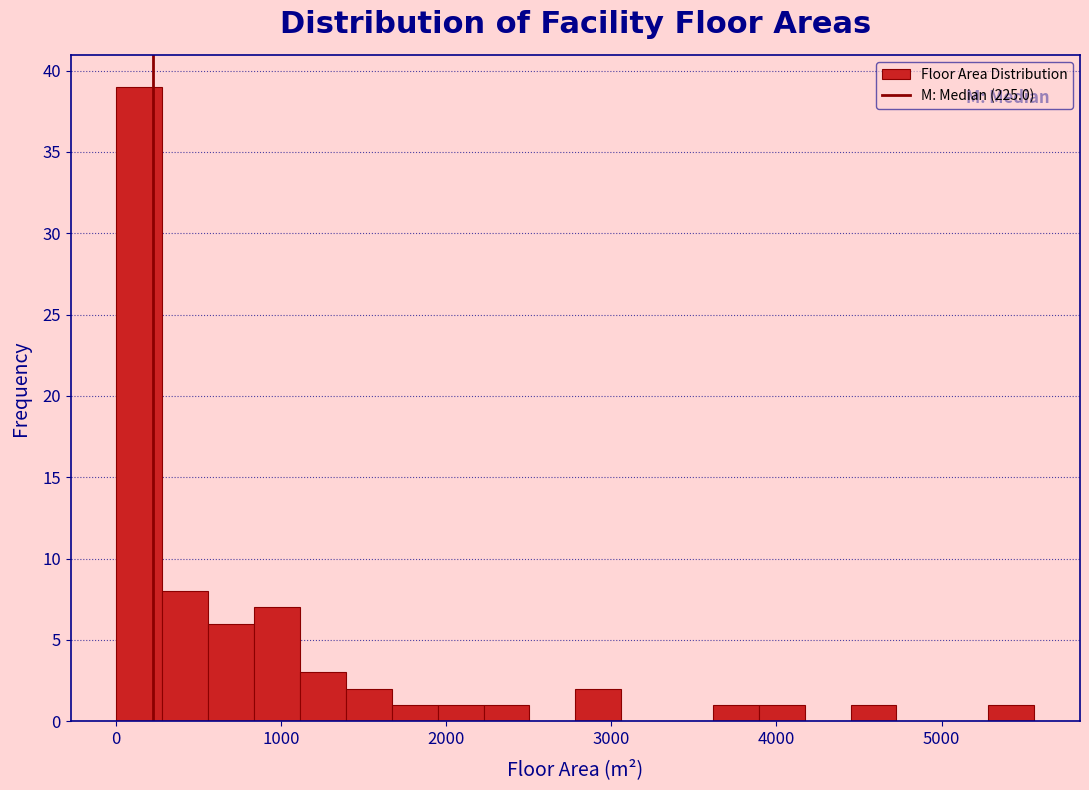

Around what value on the x-axis is the tallest bar? Give the approximate position of its centre, as read against the axis.

100